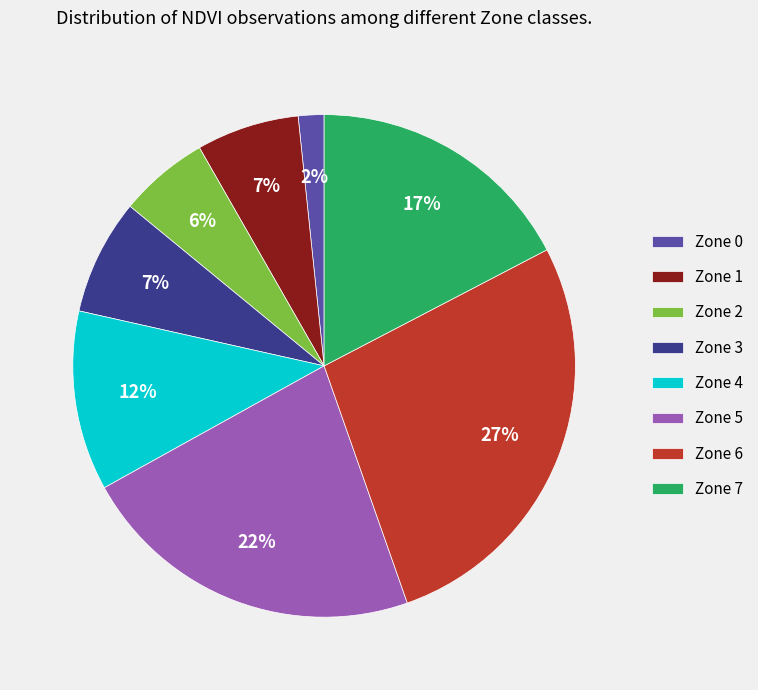

Is it true that Zone 0 is 2% of the pie?

True